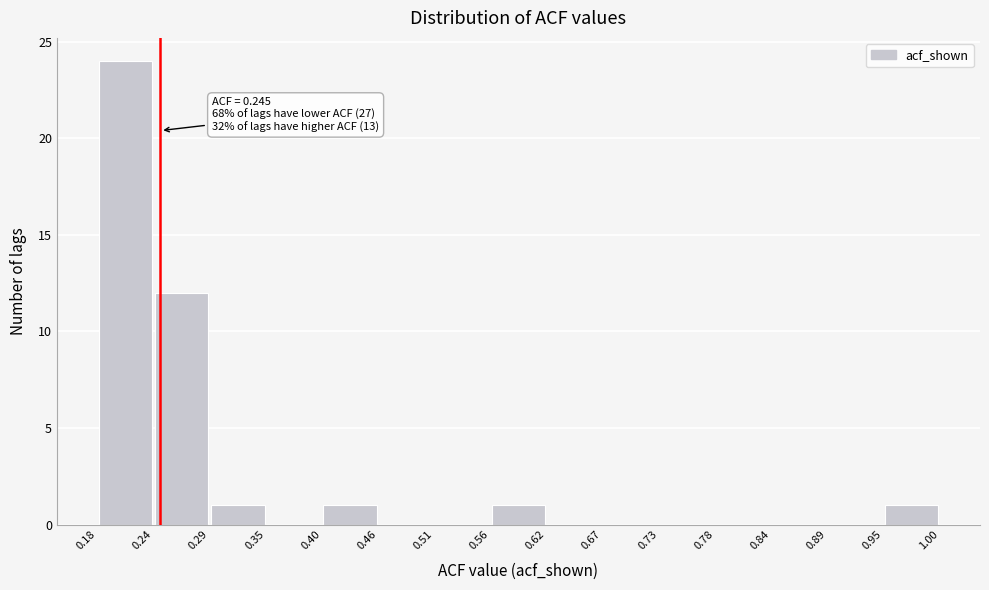

Over which range of the x-axis is the bar tallest?

0.18 to 0.24